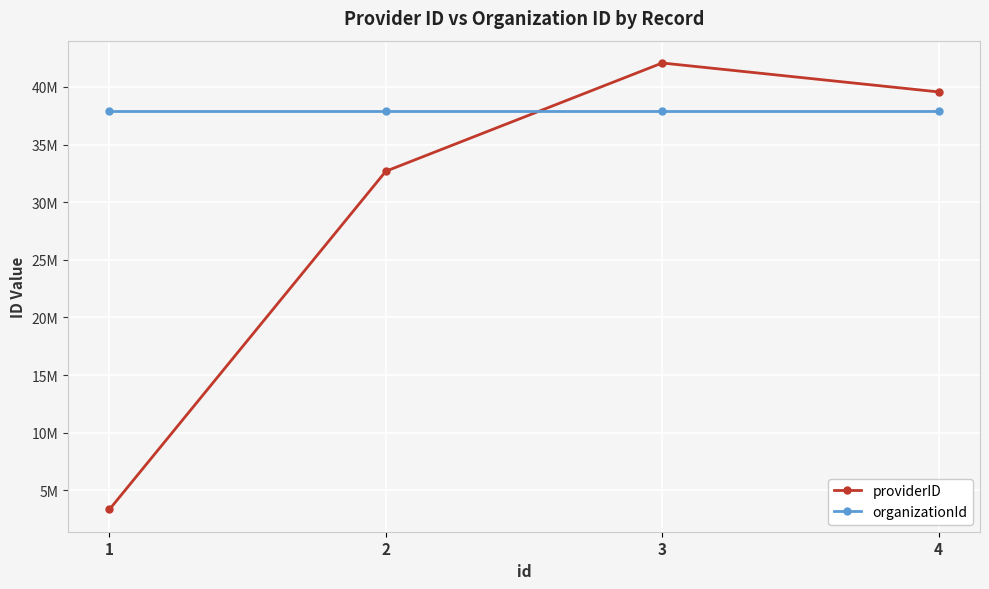

Reading left to right, list all the values displayed in this chart.

providerID: 1=3341305	2=32688148	3=42082379	4=39572642
organizationId: 1=37899888	2=37899888	3=37899888	4=37899888